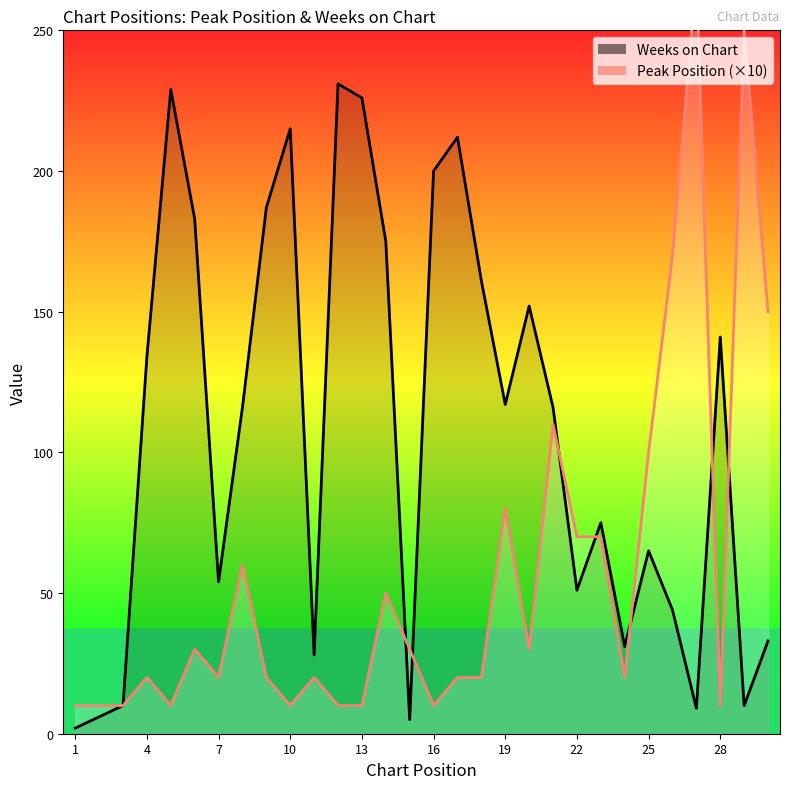

How many values in the Weeks on Chart series exceed 116?

14